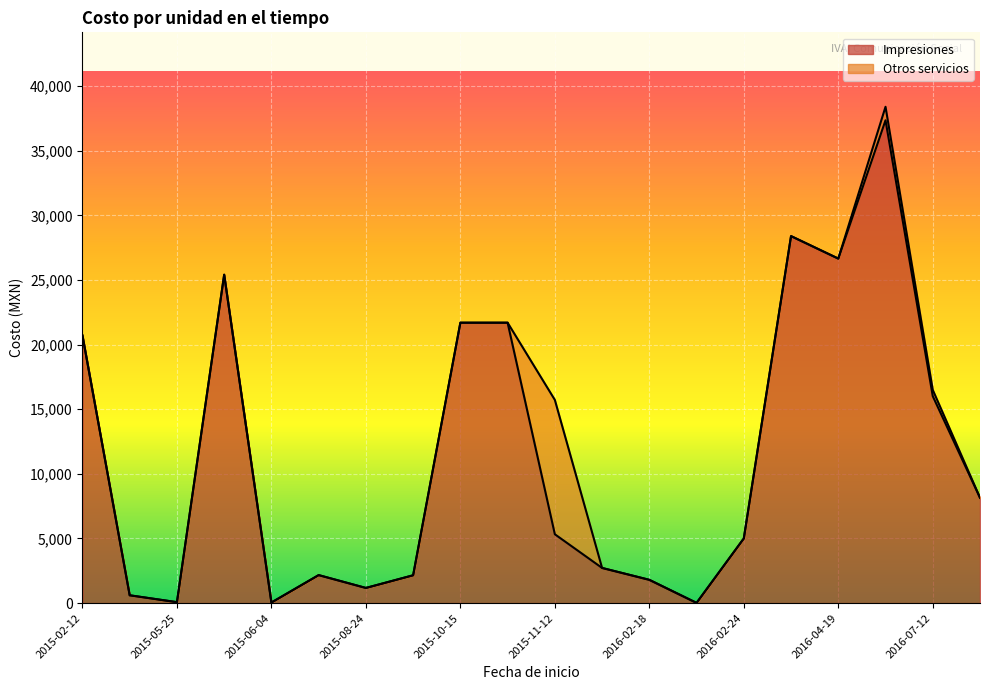

Rank the categories by value from lowest to highest.

2016-02-23, 2015-06-04, 2015-05-25, 2015-05-21, 2015-08-24, 2016-02-18, 2015-09-01, 2015-07-10, 2016-01-15, 2016-02-24, 2015-11-12, 2016-05-27, 2016-07-12, 2015-02-12, 2015-10-15, 2015-10-26, 2015-05-28, 2016-04-19, 2016-04-12, 2016-06-03